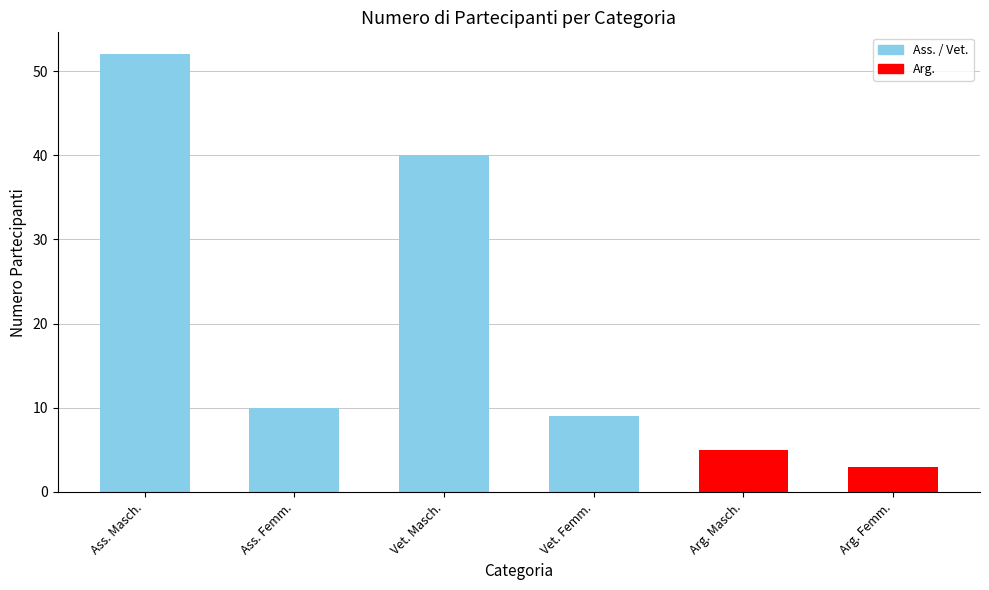

What is the difference between the values at Ass. Femm. and Ass. Masch.?

42